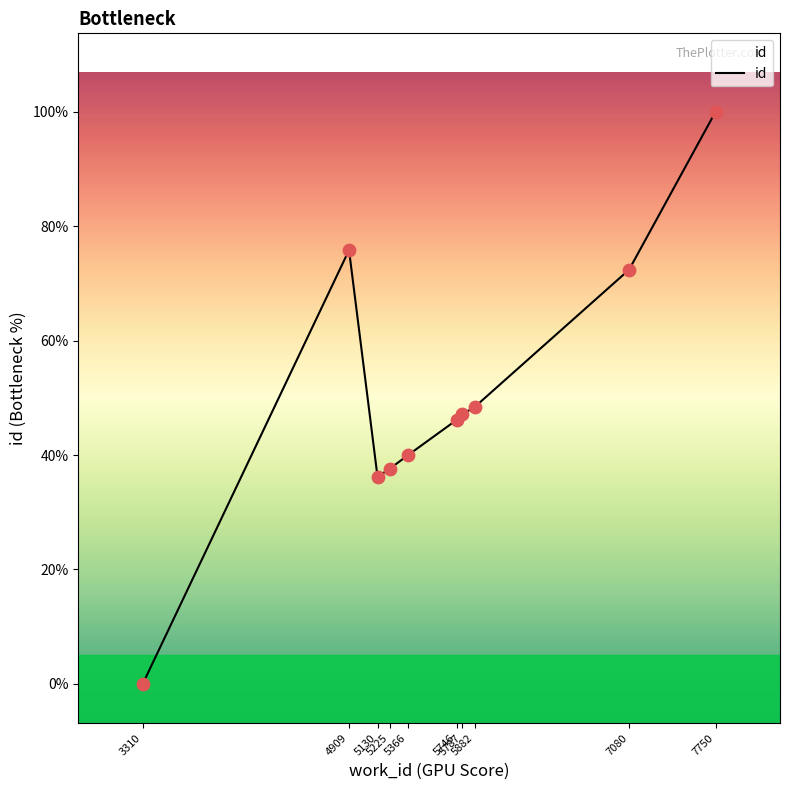

Does the chart have visible grid lines?

No